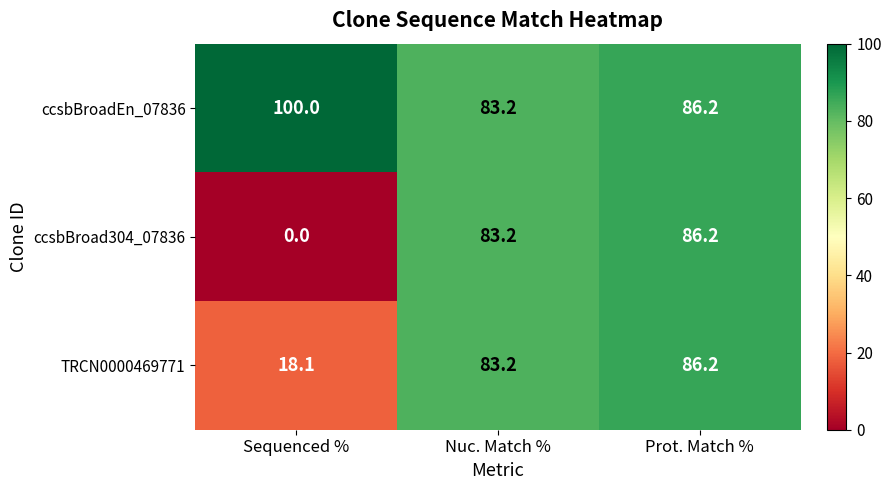

Is it true that TRCN0000469771 equals 18.1 at Sequenced %?

True